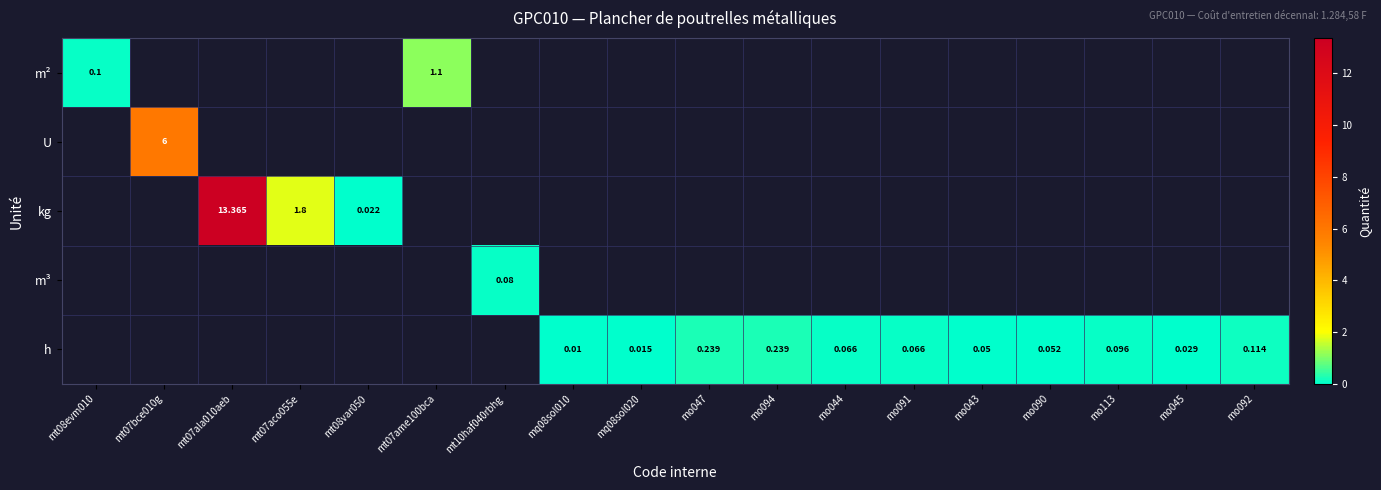

Count the number of categories in the chart.

18